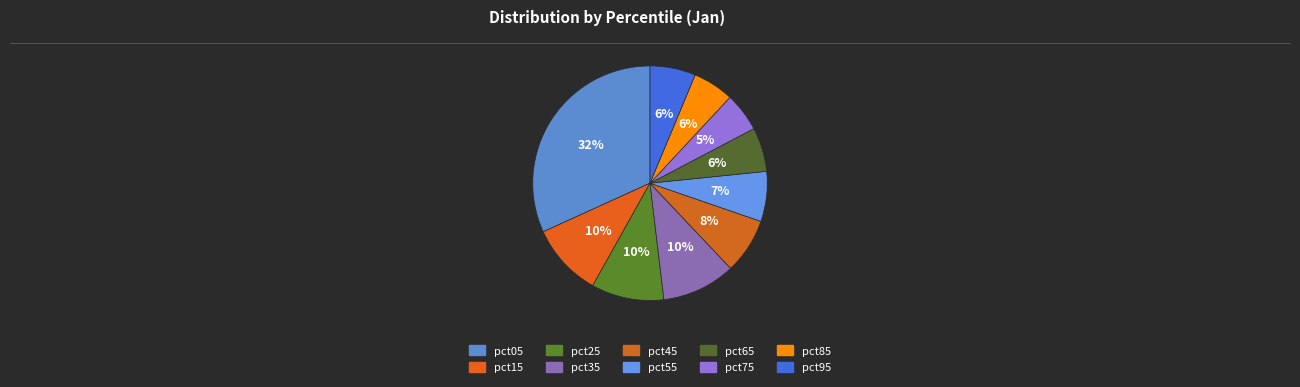

Does any single category account for the majority?

No